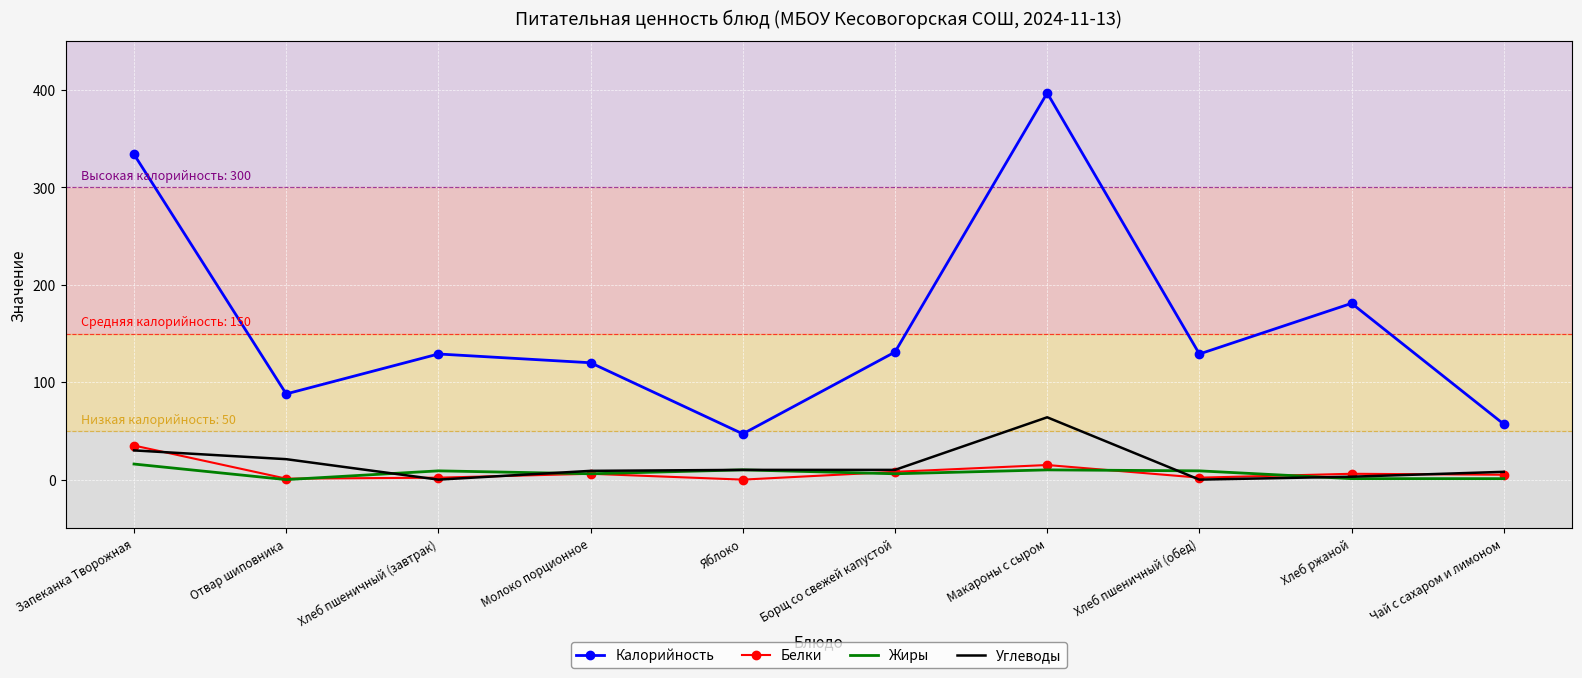

What are all the series names shown in the legend?

Калорийность, Белки, Жиры, Углеводы